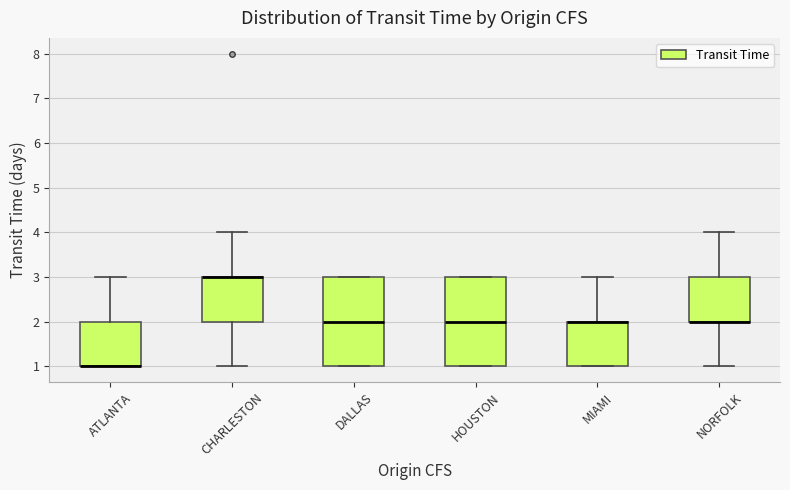

Reading left to right, read every box against the y-axis: the position of its median line, the range the box covers, and the ends of its whiskers. The values are not printed on the chart, so give them approximately, as read against the axis.

ATLANTA: median 1 (drawn on the box's lower edge), box 1 to 2, whiskers 1 to 3
CHARLESTON: median 3 (drawn on the box's upper edge), box 2 to 3, whiskers 1 to 4
DALLAS: median 2, box 1 to 3, whiskers 1 to 3
HOUSTON: median 2, box 1 to 3, whiskers 1 to 3
MIAMI: median 2 (drawn on the box's upper edge), box 1 to 2, whiskers 1 to 3
NORFOLK: median 2 (drawn on the box's lower edge), box 2 to 3, whiskers 1 to 4